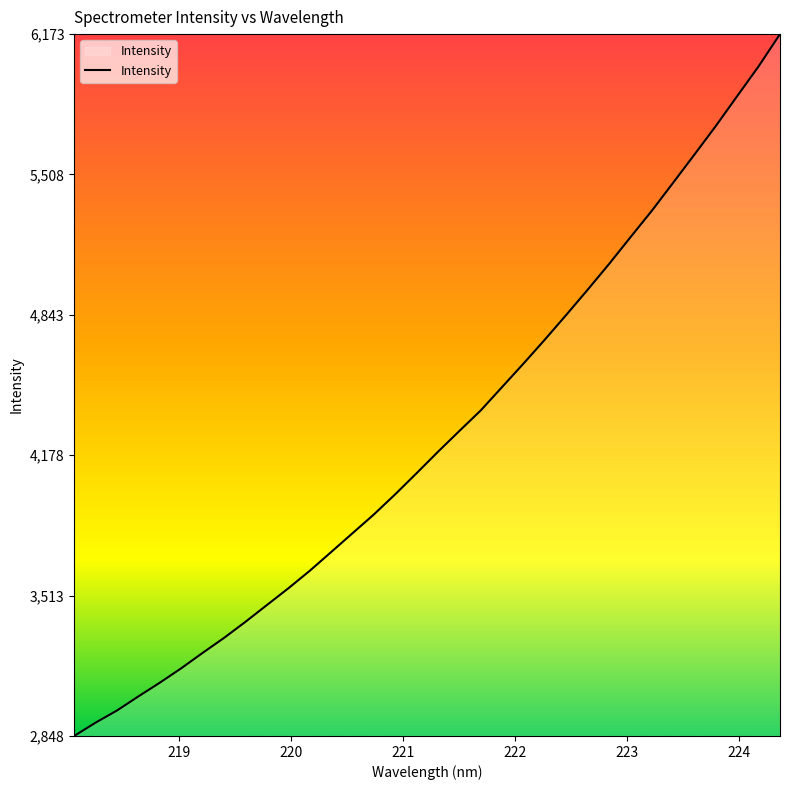

What is the average value?

4270.3